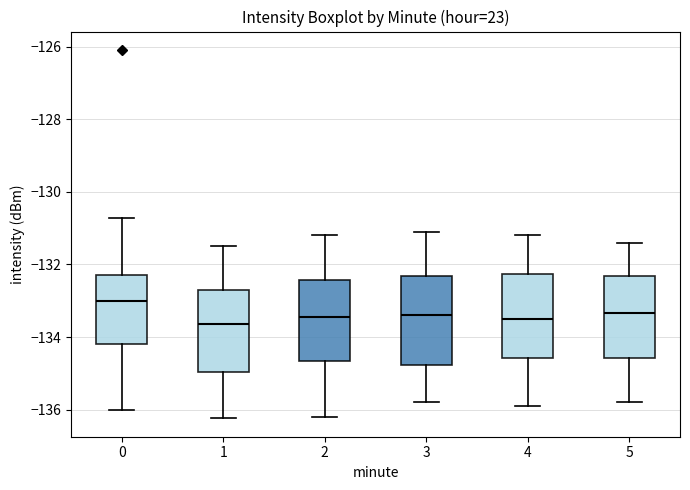

Which box has the highest median line?

0